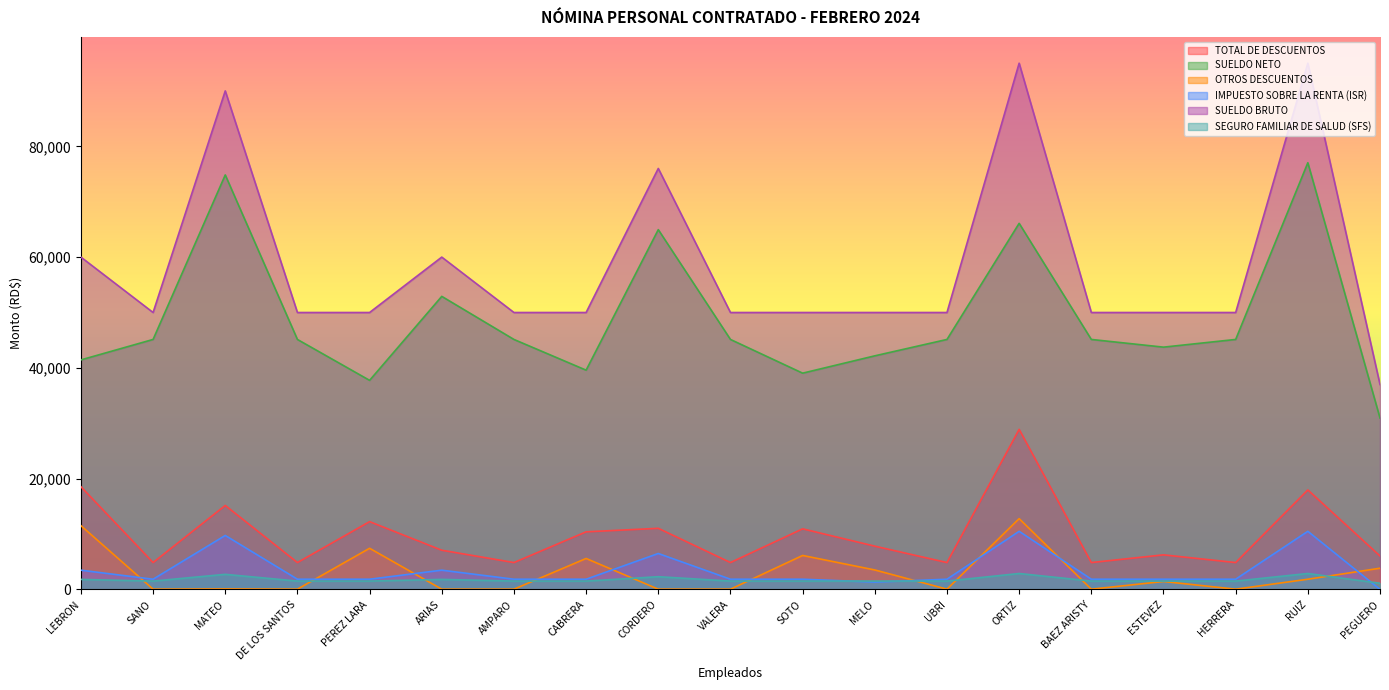

How many categories are shown in the chart?

19